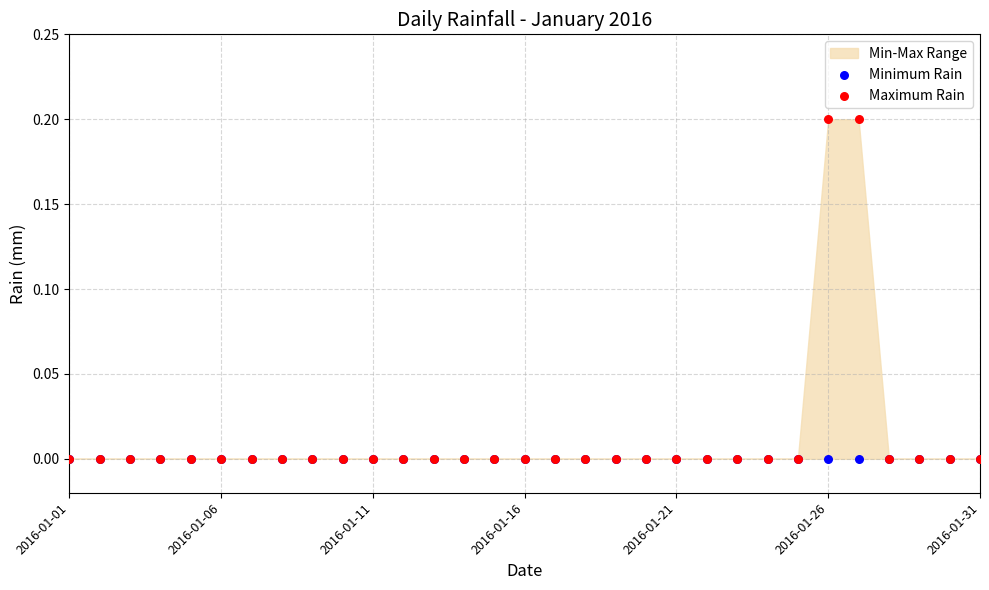

Which series reaches the maximum Y coordinate?

Maximum Rain